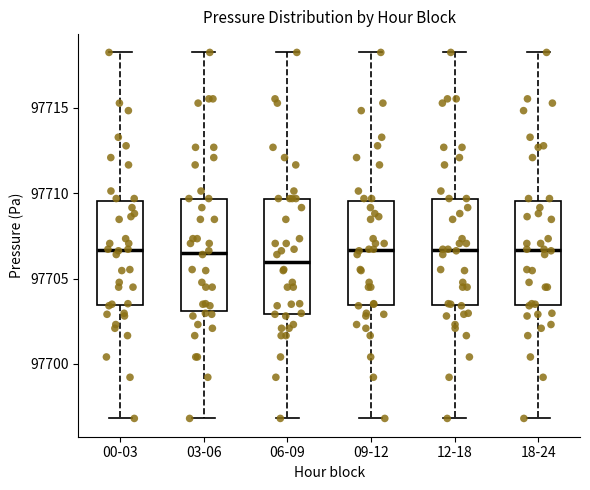

Where does the lower whisker of the box for 12-18 end on the y-axis? The values are not printed on the chart, so give them approximately, as read against the axis.

97697.0